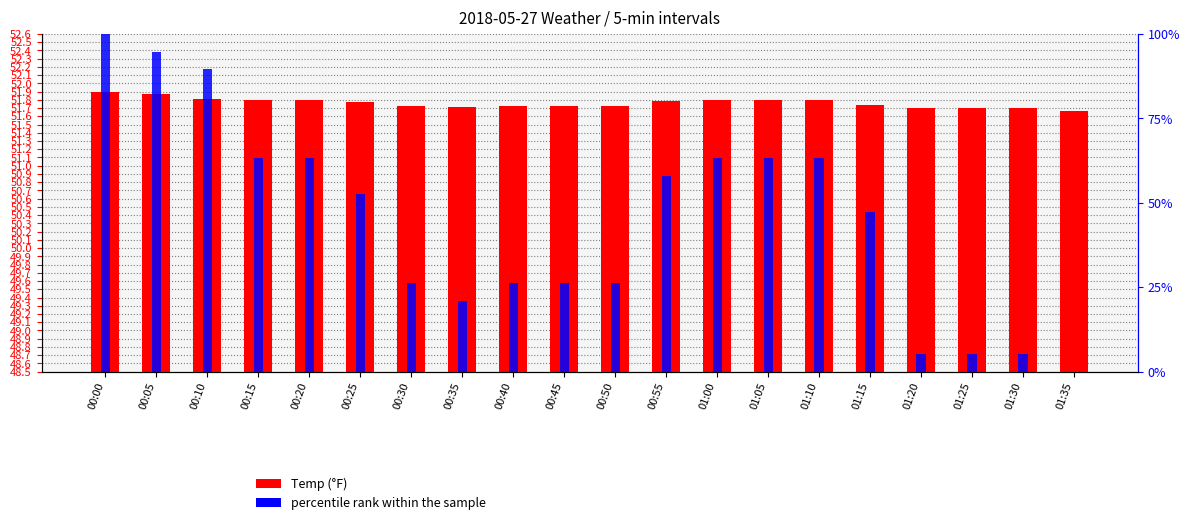

How many values in the percentile rank within sample series are below 52?

10